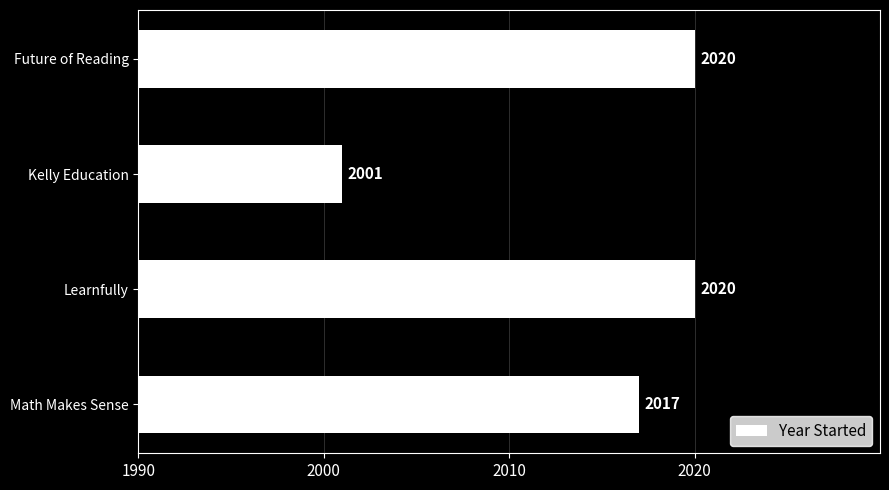

What is the change in value from Future of Reading to Kelly Education?

-19